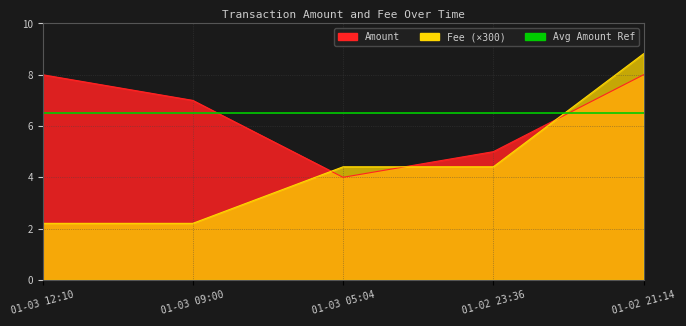

Which category has the lowest value across all series?

01-03 12:10